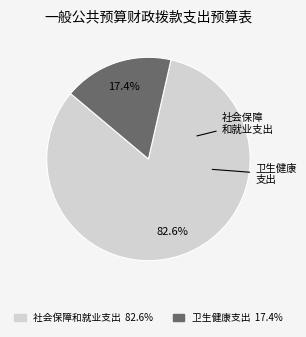

To the nearest percent, what is the combined percentage of 社会保障和就业支出 and 卫生健康支出?

100%